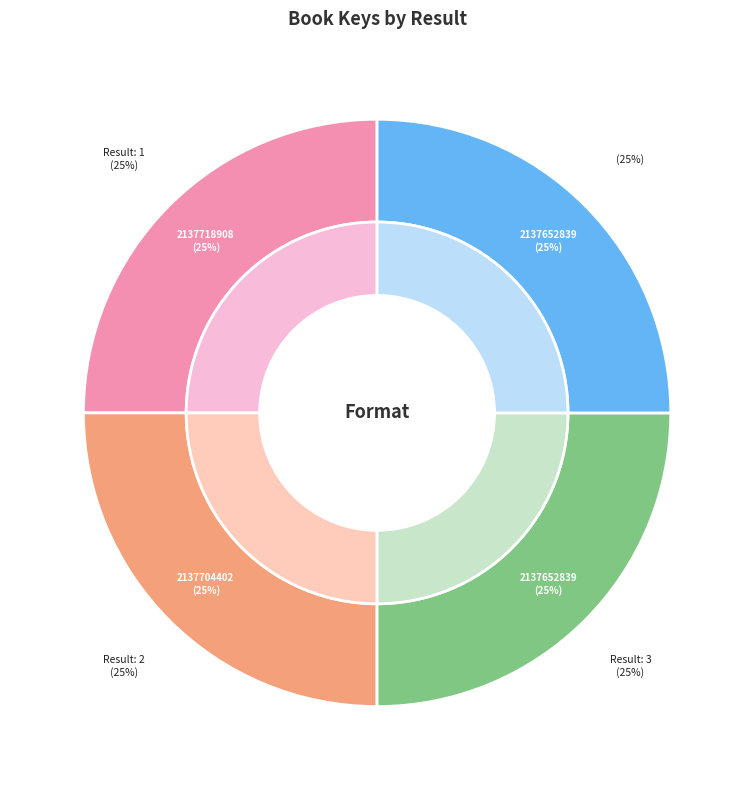

To the nearest percent, what is the average slice percentage?

25%